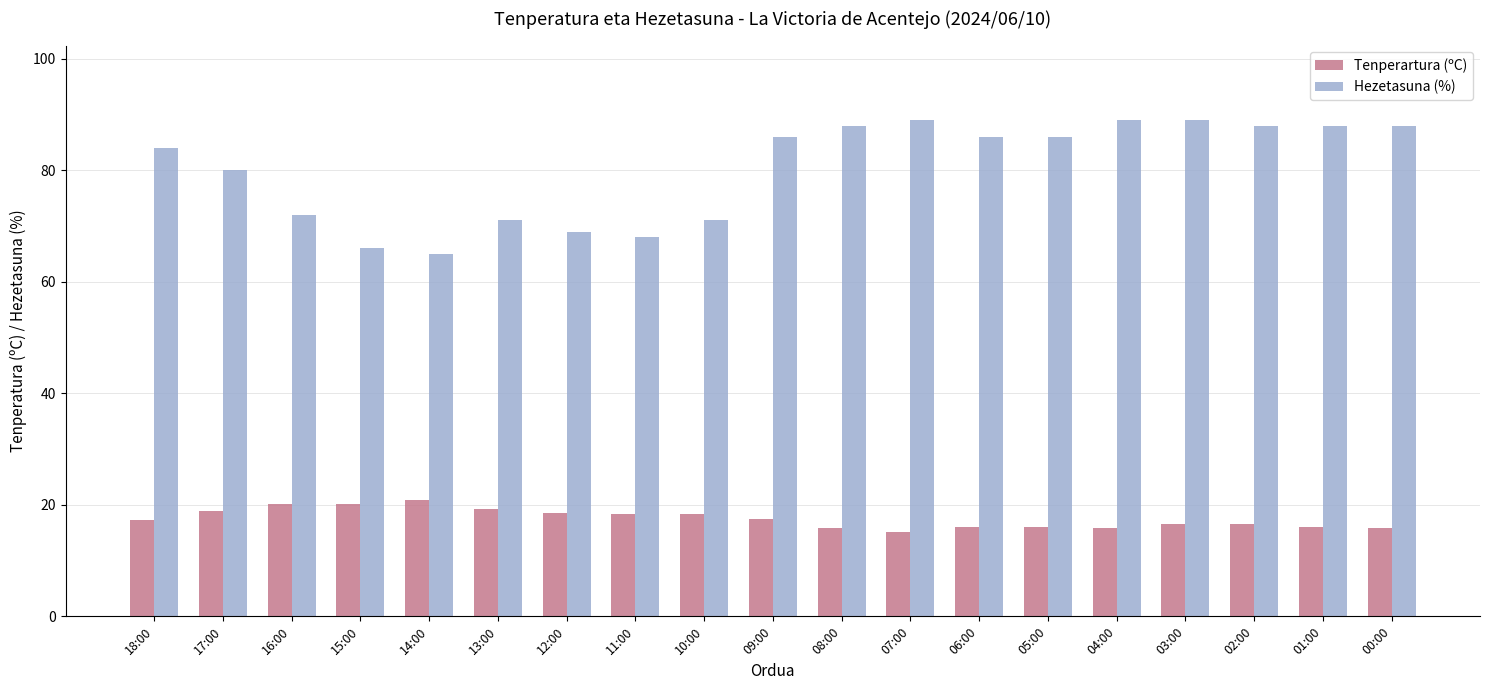

What is the value of the Tenperartura (ºC) bar at the 9th from the left?

18.4